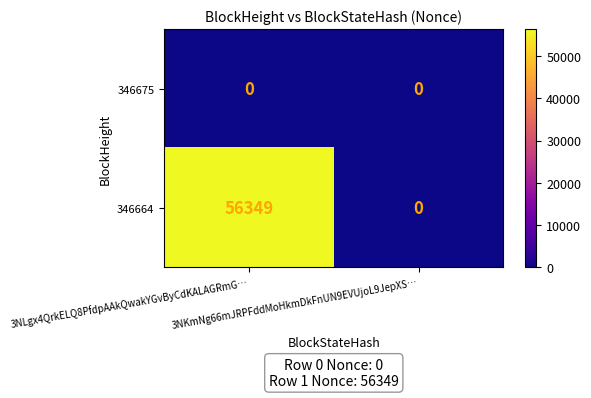

List the series in order of their overall mean, highest first.

346664, 346675